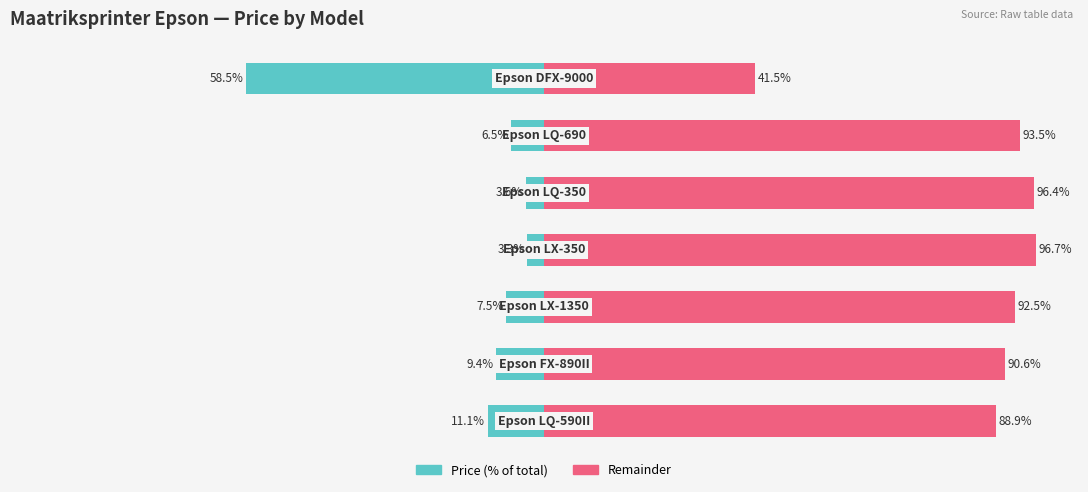

Reading left to right, extract all data points from this chart.

Price (% of total): 0=-11.1	1=-9.4	2=-7.5	3=-3.3	4=-3.6	5=-6.5	6=-58.5
Remainder: 0=88.9	1=90.6	2=92.5	3=96.7	4=96.4	5=93.5	6=41.5